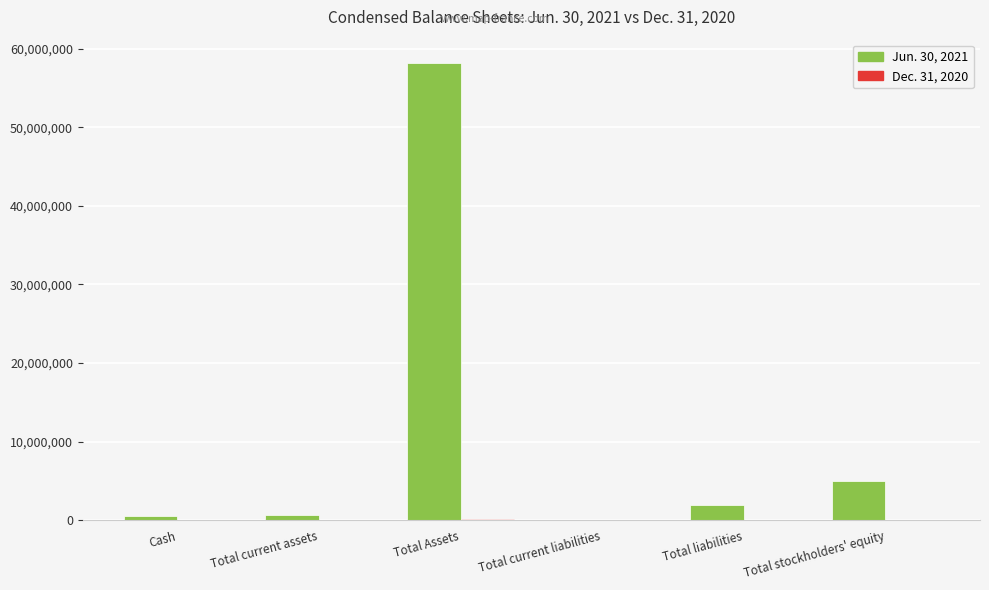

The value of Jun. 30, 2021 at Cash is 550470. True or false?

True